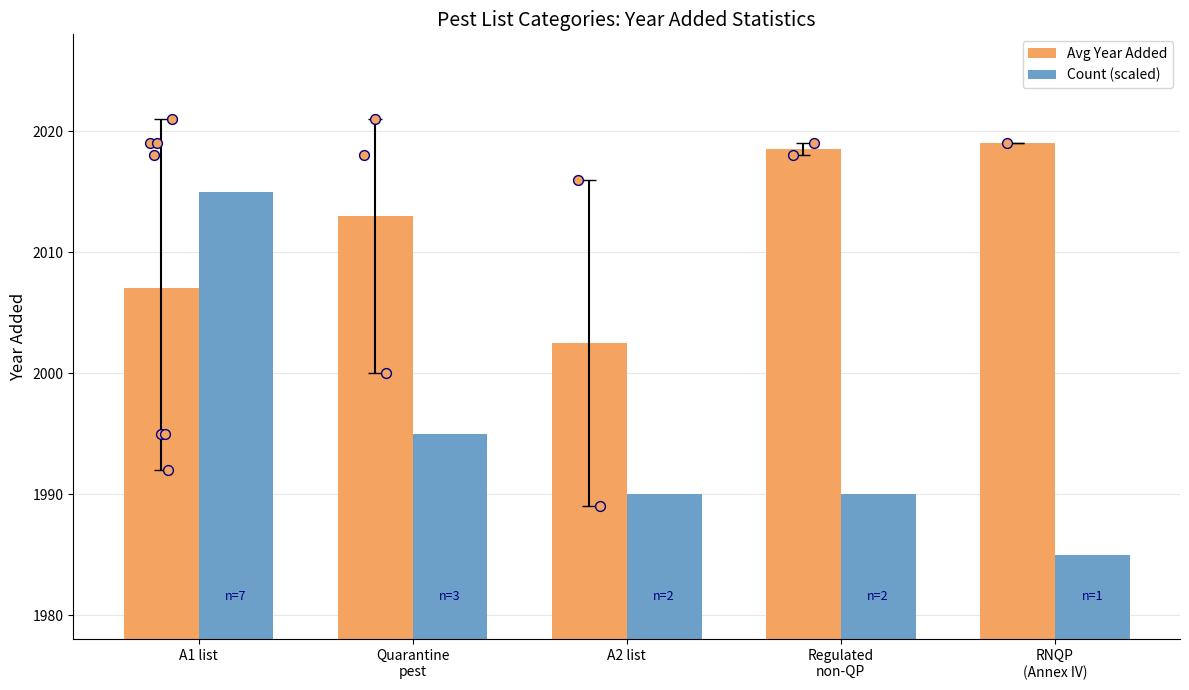

Is the value of Count (scaled) at RNQP
(Annex IV) greater than the value of Avg Year Added at A2 list?

No